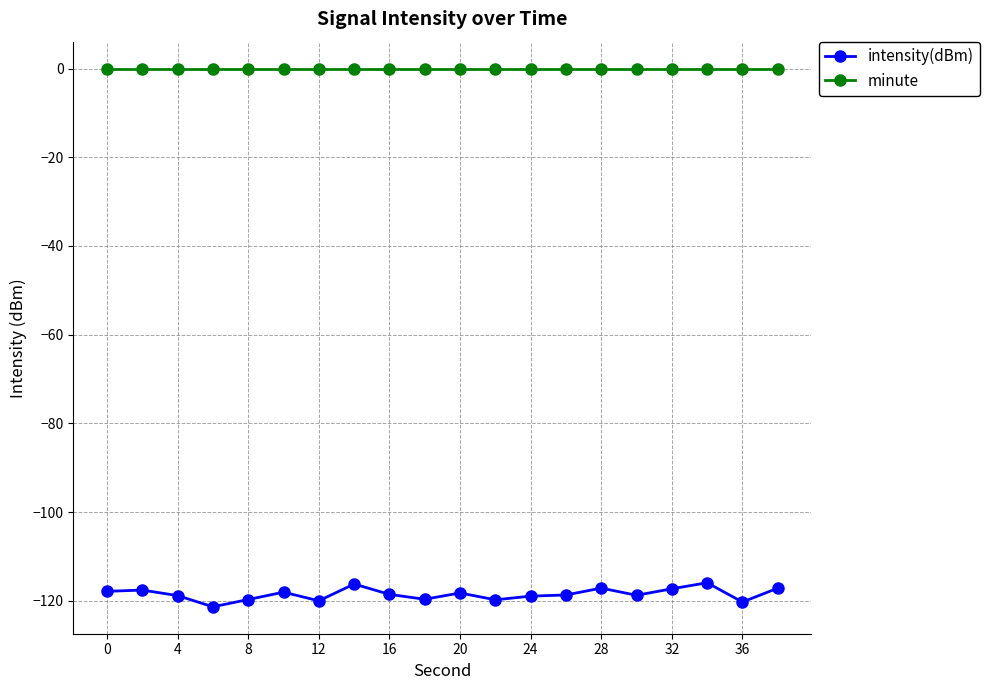

List the series in order of their overall mean, lowest first.

intensity(dBm), minute